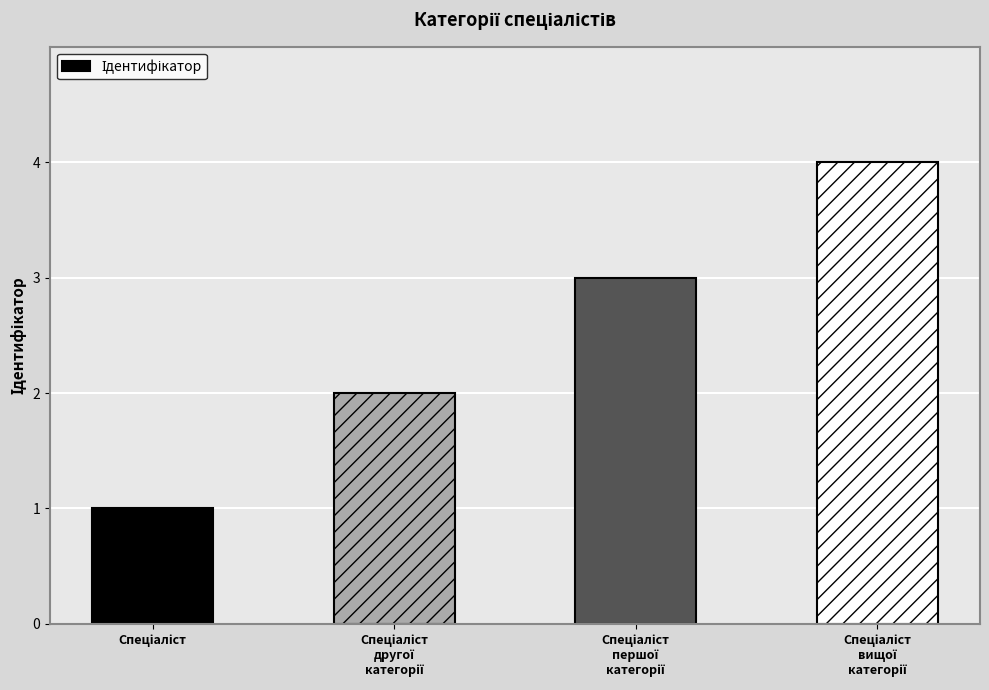

How many values are between 2 and 4?

3